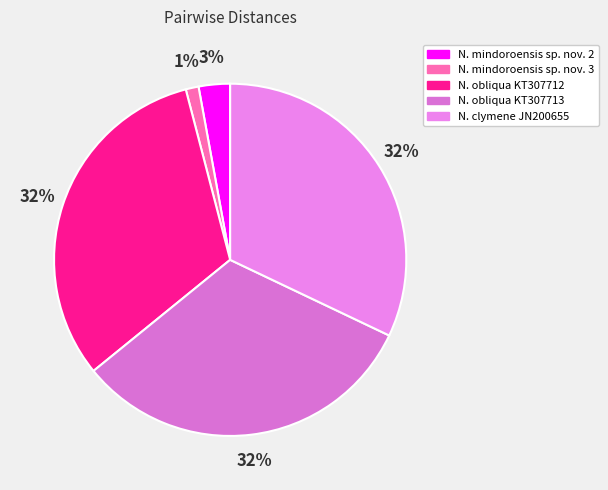

True or false: N. mindoroensis sp. nov. 2 accounts for 3% of the total.

True